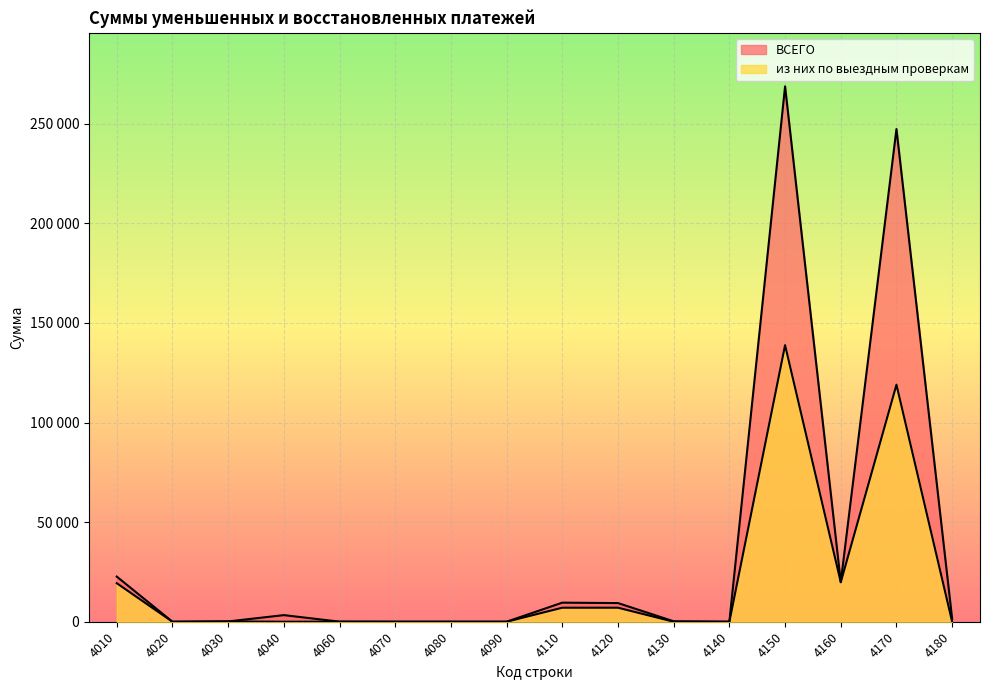

Does the chart display data point markers on the line(s)?

No